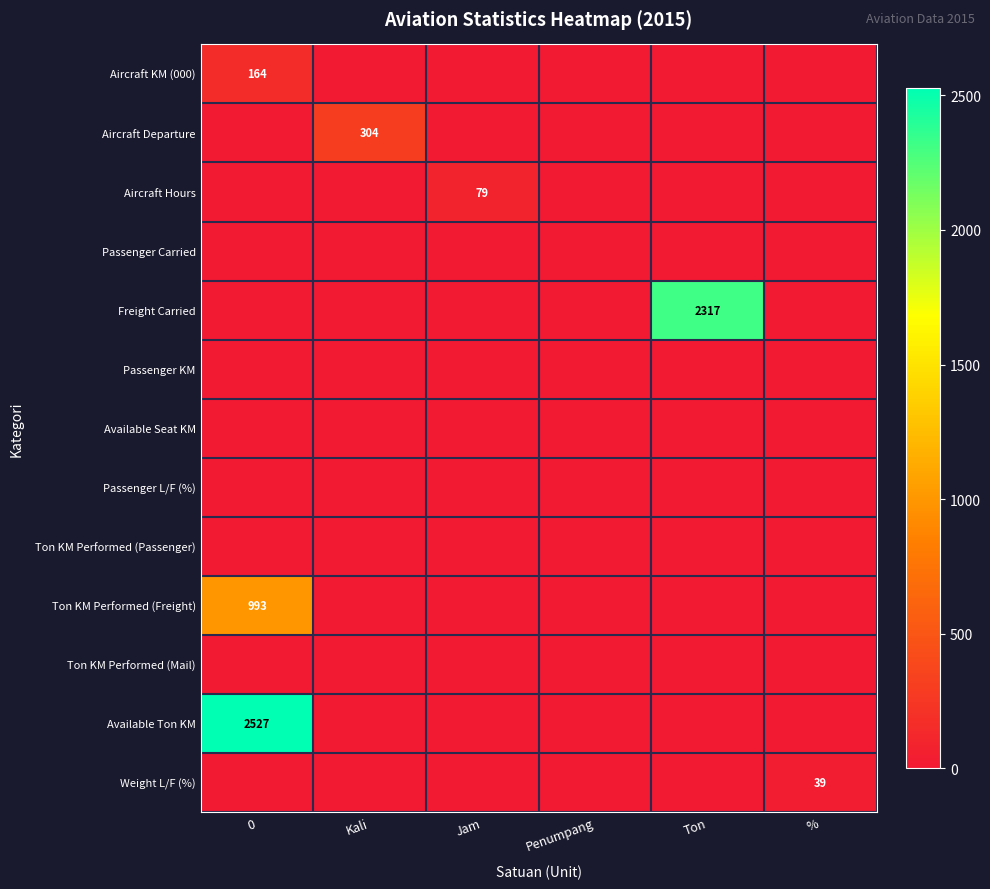

True or false: Freight Carried has a value of 2317 at Ton.

True